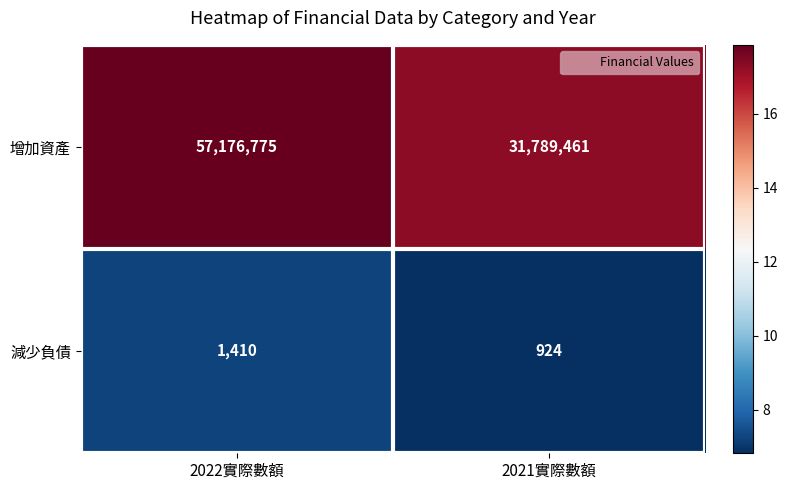

What value does the 增加資產 series have at 2021實際數額?

31789461